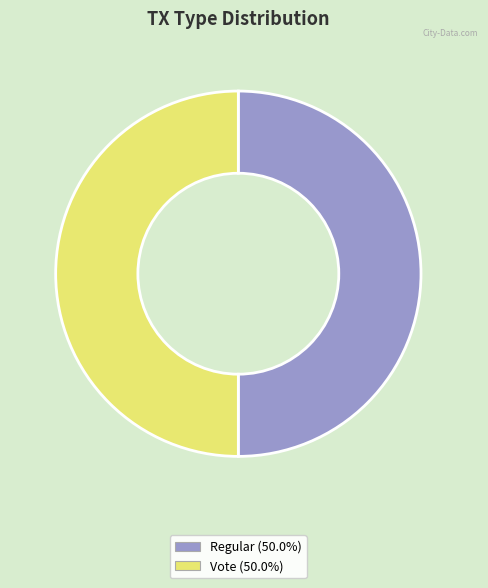

How many slices are in this pie chart?

2